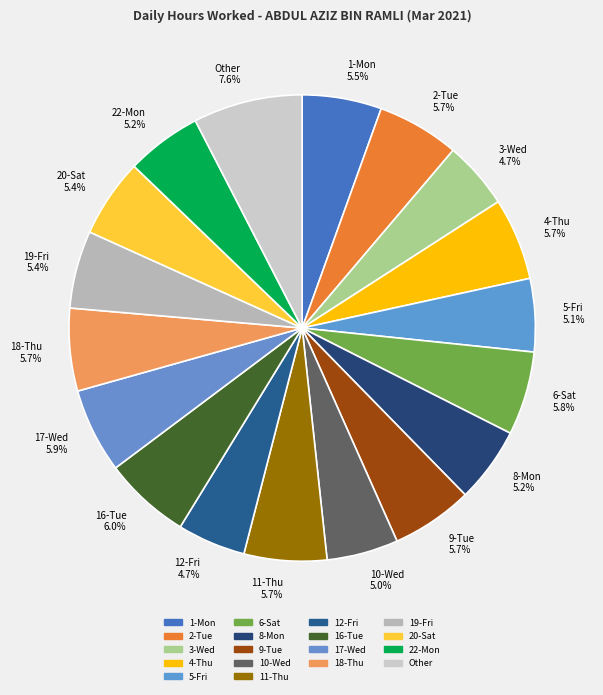

Which slice is the largest?

Other 7.6%